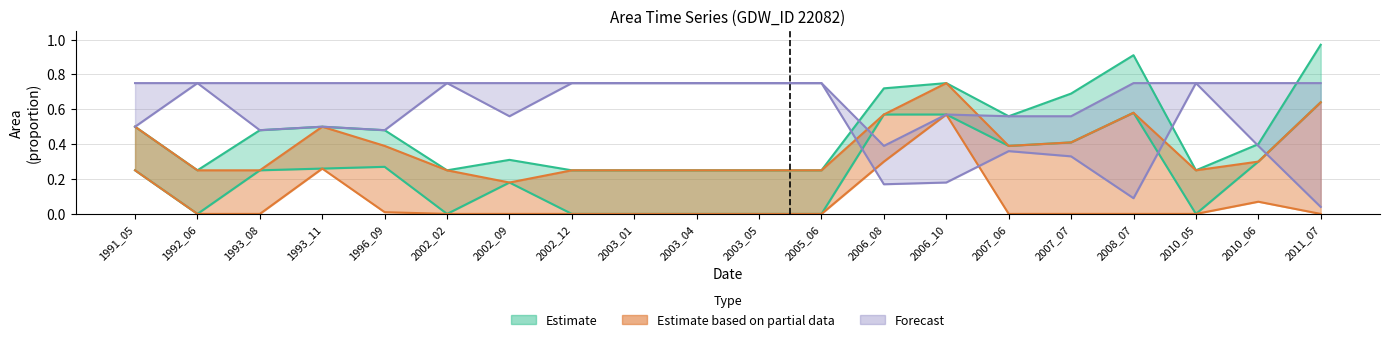

True or false: waterArea_hi and origWaterArea cross at least once.

False